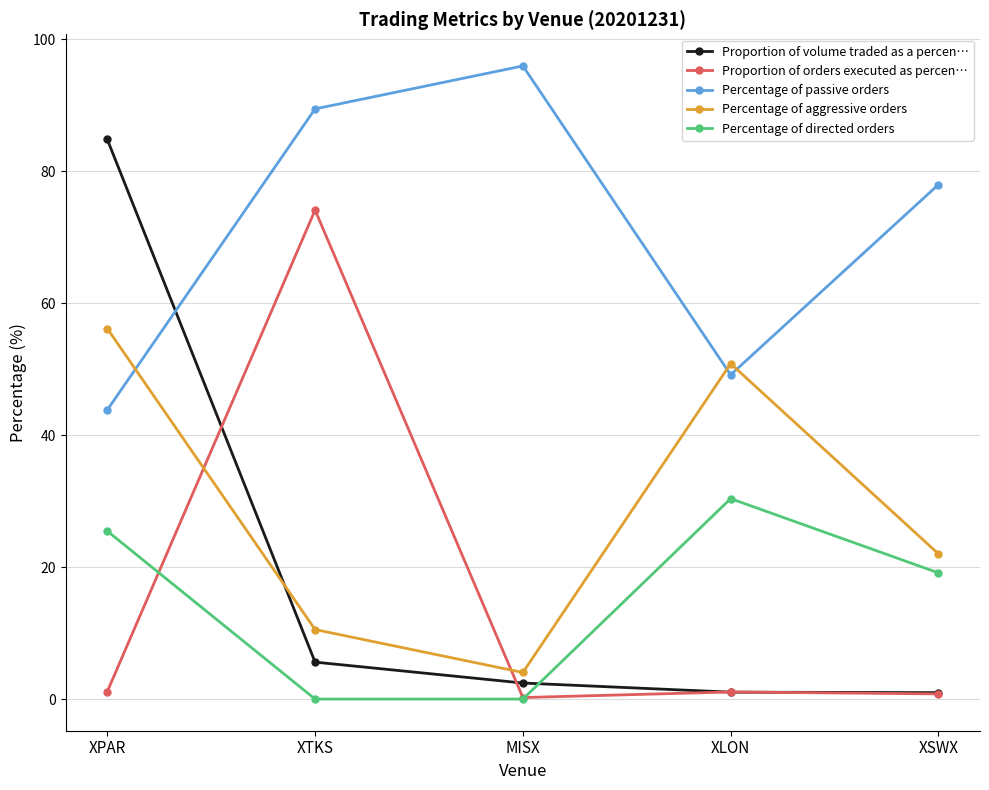

Which series has the largest total across all categories?

Percentage of passive orders